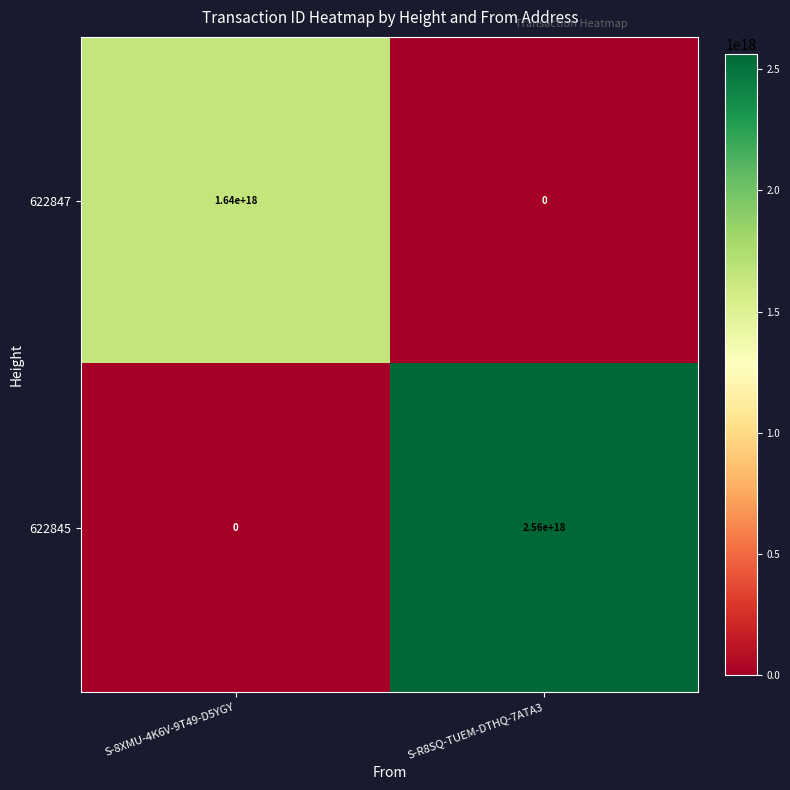

How many distinct data groups are displayed?

2